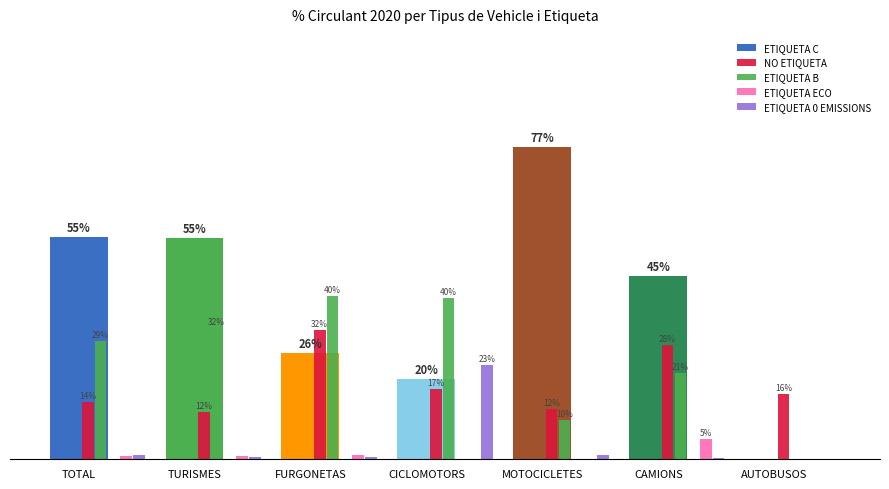

Reading left to right, what are all the values shown in this chart?

ETIQUETA C: TOTAL=0.5	TURISMES=0.5	FURGONETAS=0.3	CICLOMOTORS=0.2	MOTOCICLETES=0.8	CAMIONS=0.5	AUTOBUSOS=0.0
NO ETIQUETA: TOTAL=0.1	TURISMES=0.1	FURGONETAS=0.3	CICLOMOTORS=0.2	MOTOCICLETES=0.1	CAMIONS=0.3	AUTOBUSOS=0.2
ETIQUETA B: TOTAL=0.3	TURISMES=0.3	FURGONETAS=0.4	CICLOMOTORS=0.4	MOTOCICLETES=0.1	CAMIONS=0.2	AUTOBUSOS=0.0
ETIQUETA ECO: TOTAL=0.0	TURISMES=0.0	FURGONETAS=0.0	CICLOMOTORS=0.0	MOTOCICLETES=0.0	CAMIONS=0.1	AUTOBUSOS=0.0
ETIQUETA 0 EMISSIONS: TOTAL=0.0	TURISMES=0.0	FURGONETAS=0.0	CICLOMOTORS=0.2	MOTOCICLETES=0.0	CAMIONS=0.0	AUTOBUSOS=0.0